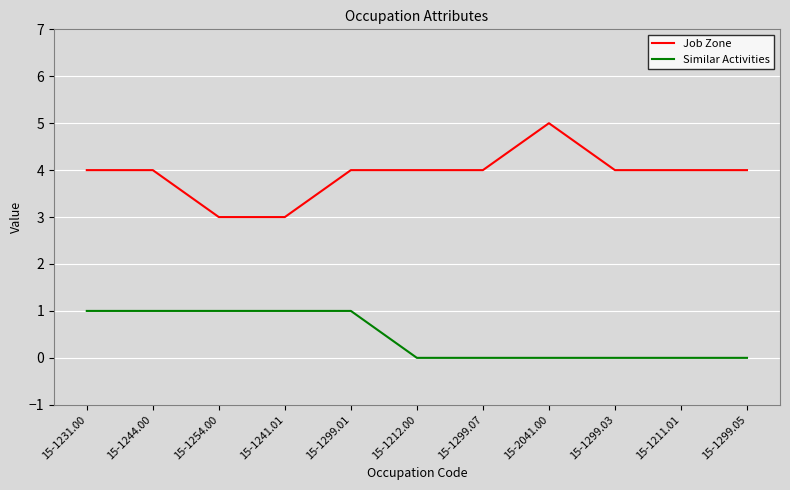

What is the approximate value of Similar Activities at 15-1244.00?

1